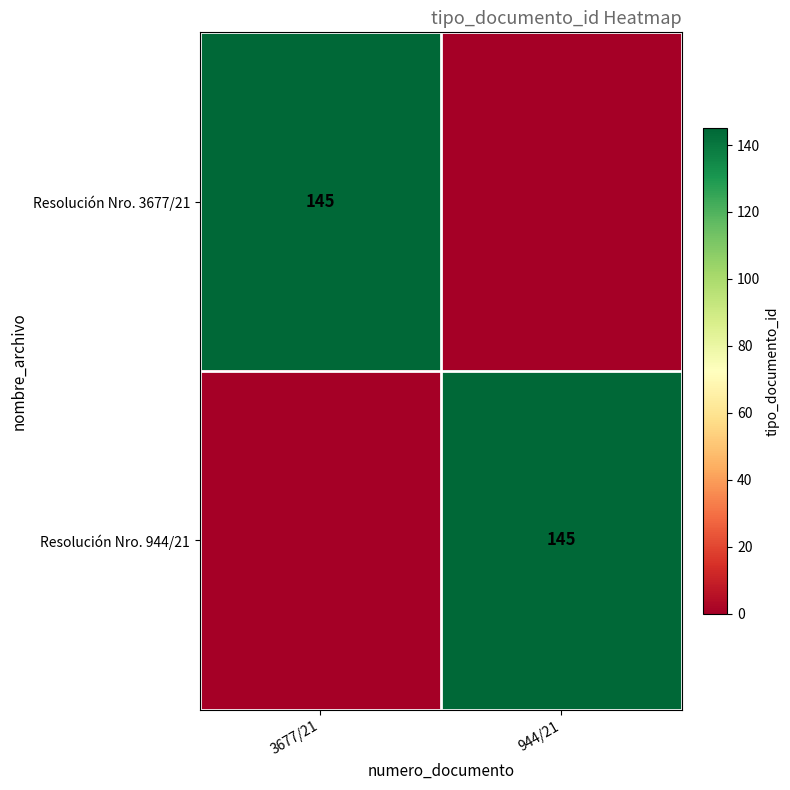

What is the spread (max minus min) of values at 944/21?

145